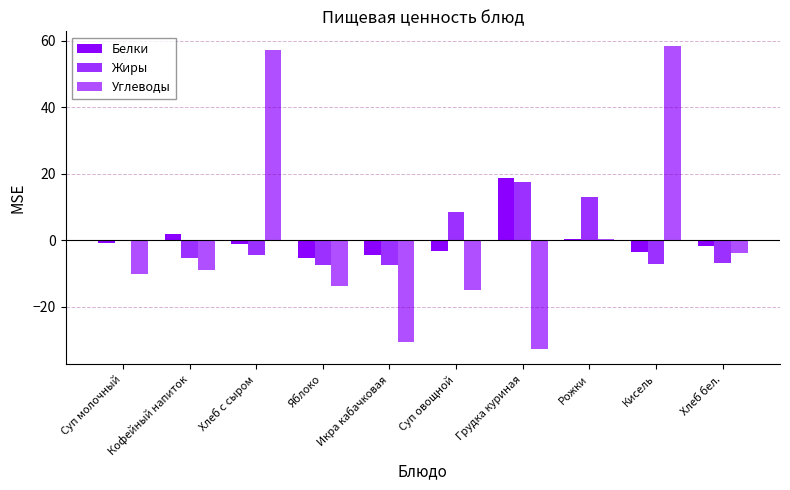

Is the value of Жиры at Яблоко greater than the value of Белки at Суп овощной?

No